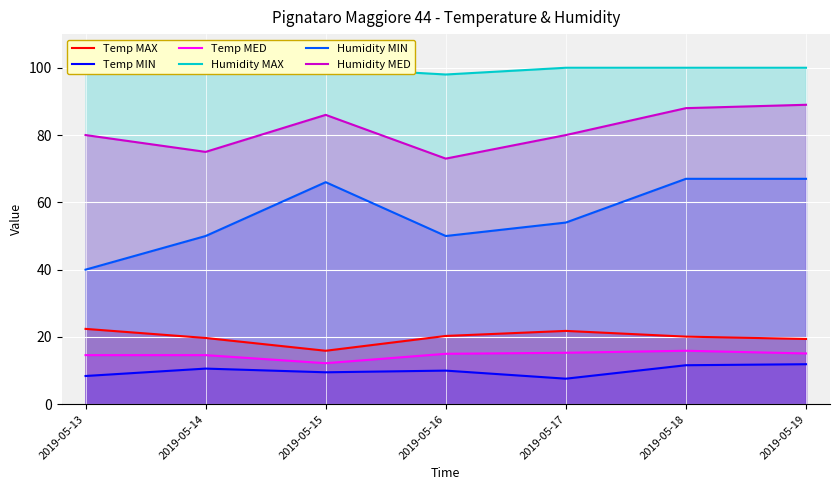

What is the value of the Humidity MAX point at the 1st from the left?

100.0